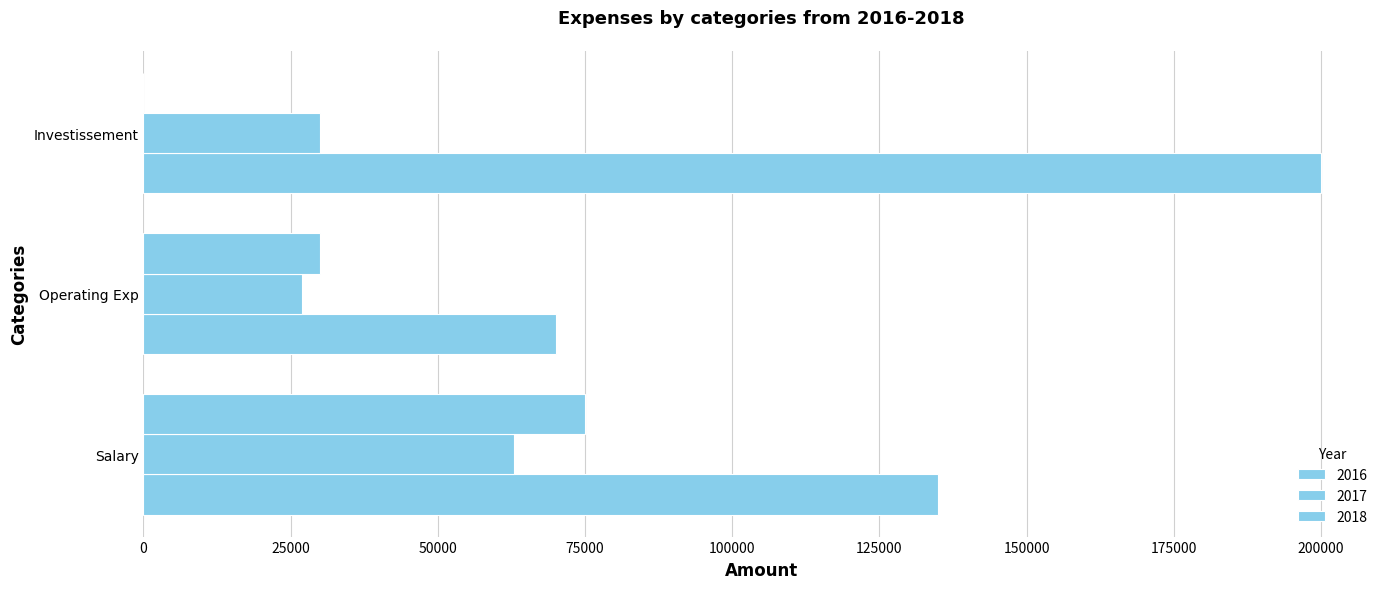

Reading left to right, what are all the values shown in this chart?

2016: Salary=135000	Operating Exp=70000	Investissement=200000
2017: Salary=63000	Operating Exp=27000	Investissement=30000
2018: Salary=75000	Operating Exp=30000	Investissement=0